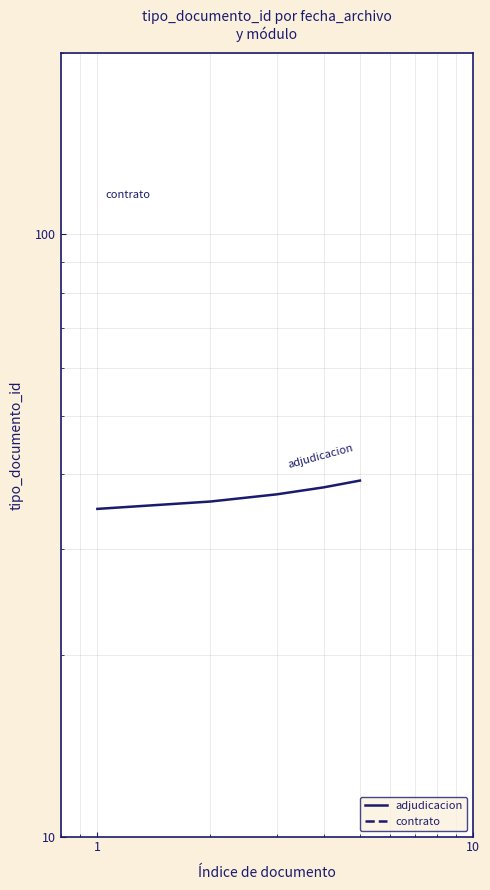

Reading left to right, list all the values displayed in this chart.

35	36	37	38	39